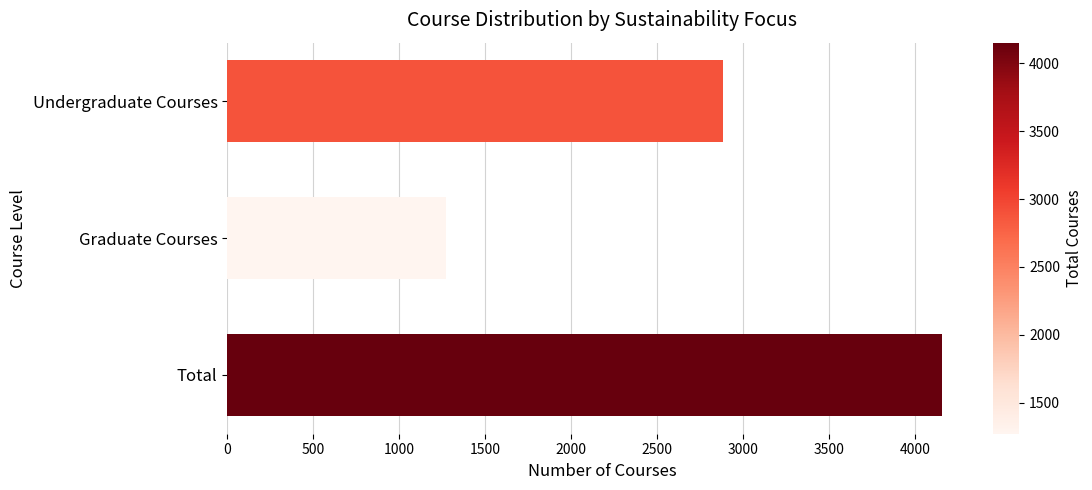

Reading top to bottom, transcribe all the data shown in this chart.

2881	1271	4152